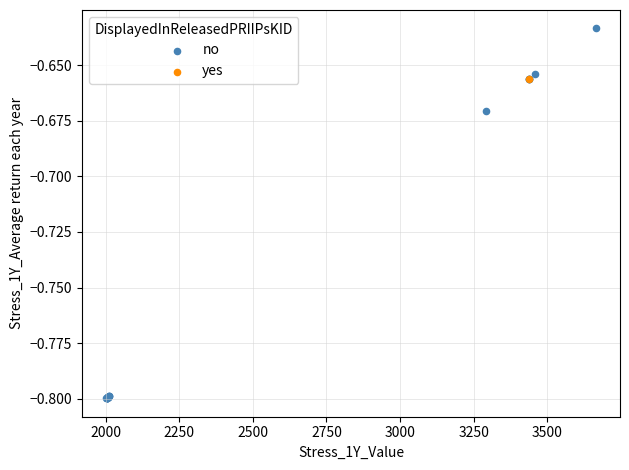

What are all the series names shown in the legend?

no, yes